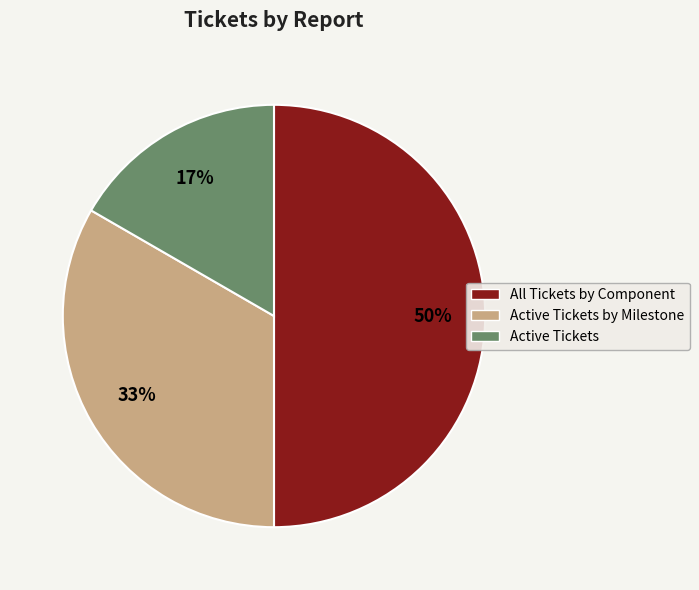

To the nearest percent, what is the difference between the largest and smallest slice percentages?

33%